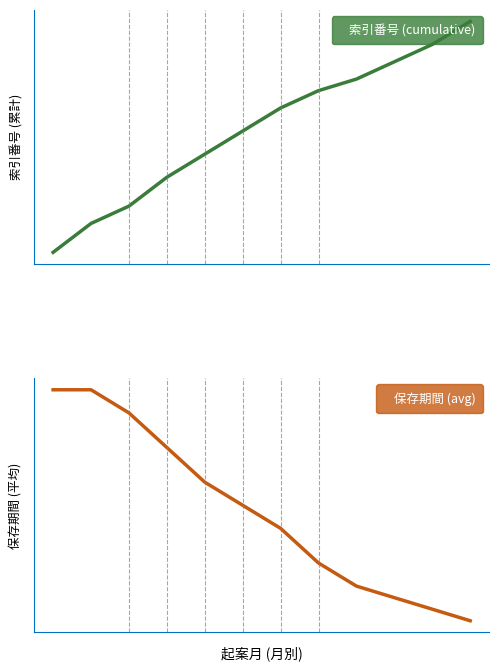

What is the difference between the second highest and second lowest values in the 索引番号 (cumulative) series?

31